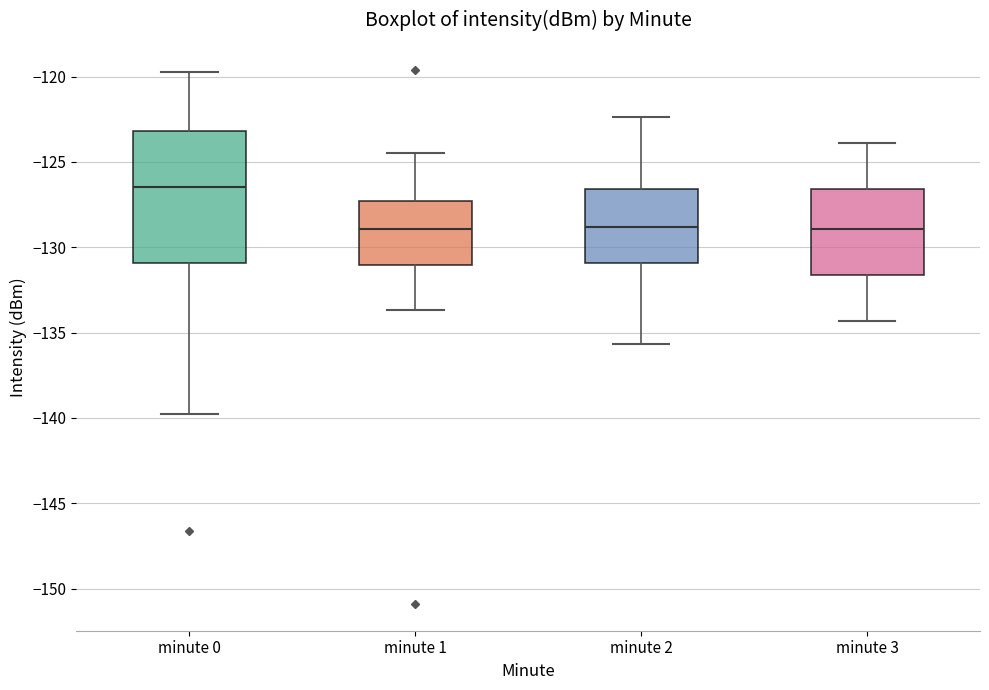

Where does the median line of the box for minute 0 sit on the y-axis? The values are not printed on the chart, so give them approximately, as read against the axis.

-126.5